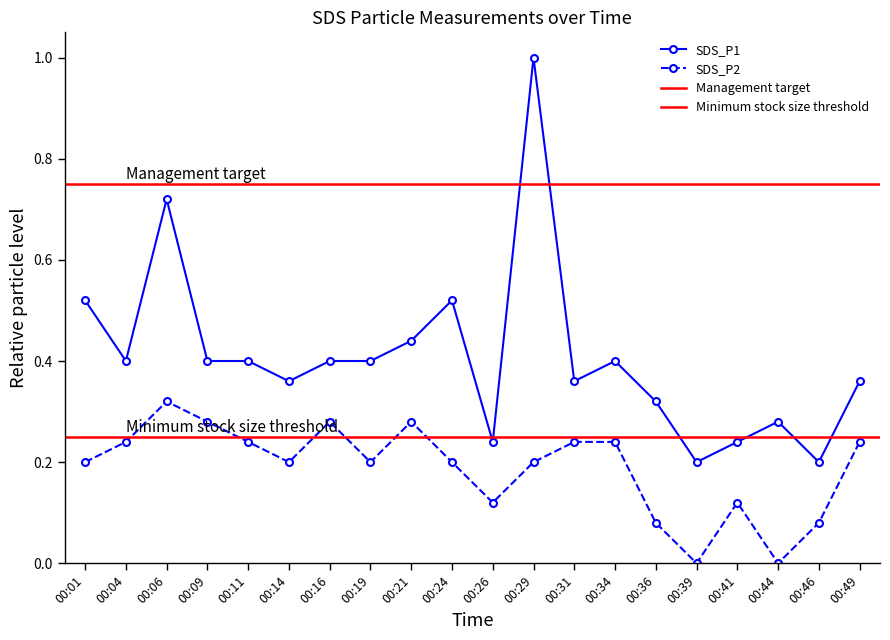

True or false: SDS_P1 has a value of 0.5 at 00:44.

False